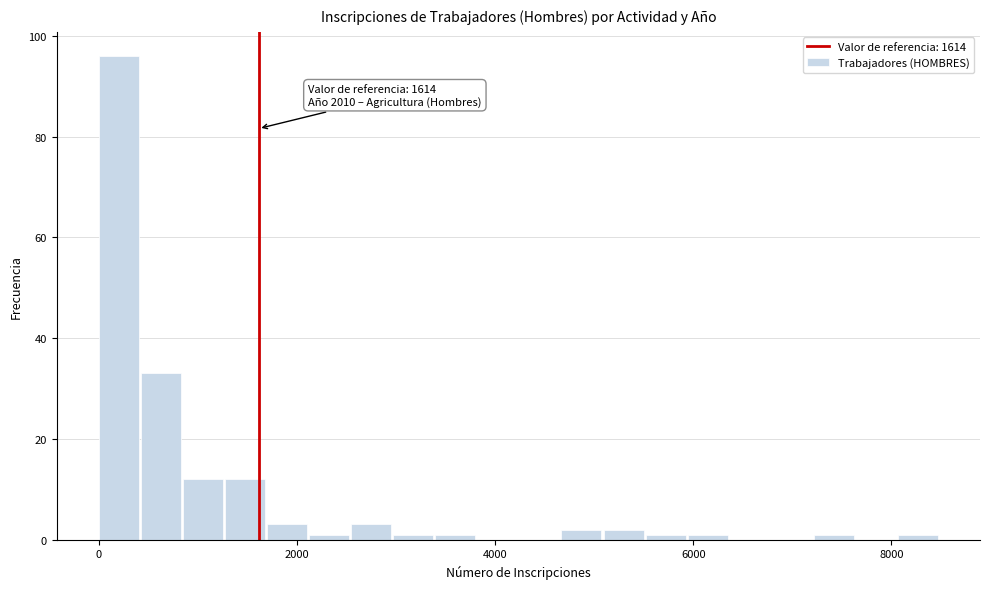

Around what value on the x-axis is the tallest bar? Give the approximate position of its centre, as read against the axis.

200